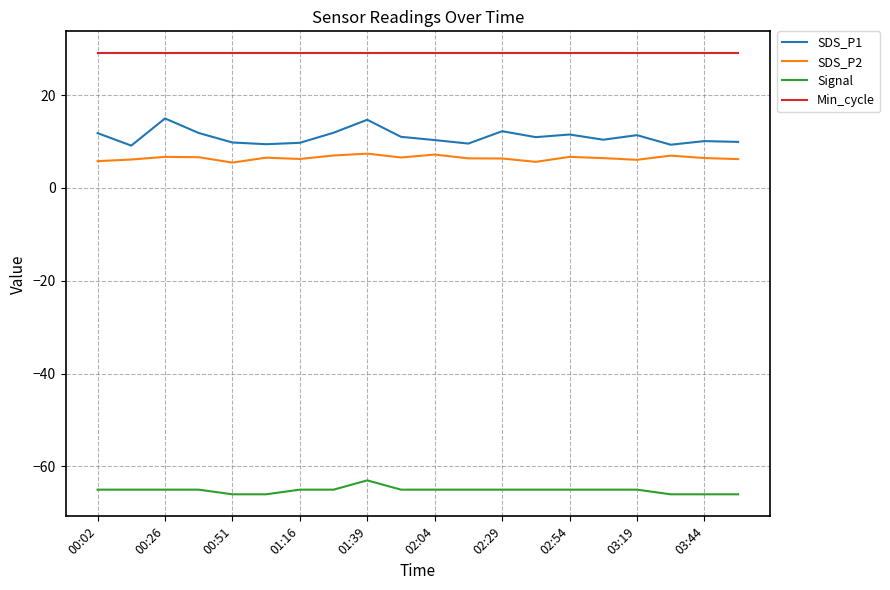

Which series has the largest total across all categories?

Min_cycle